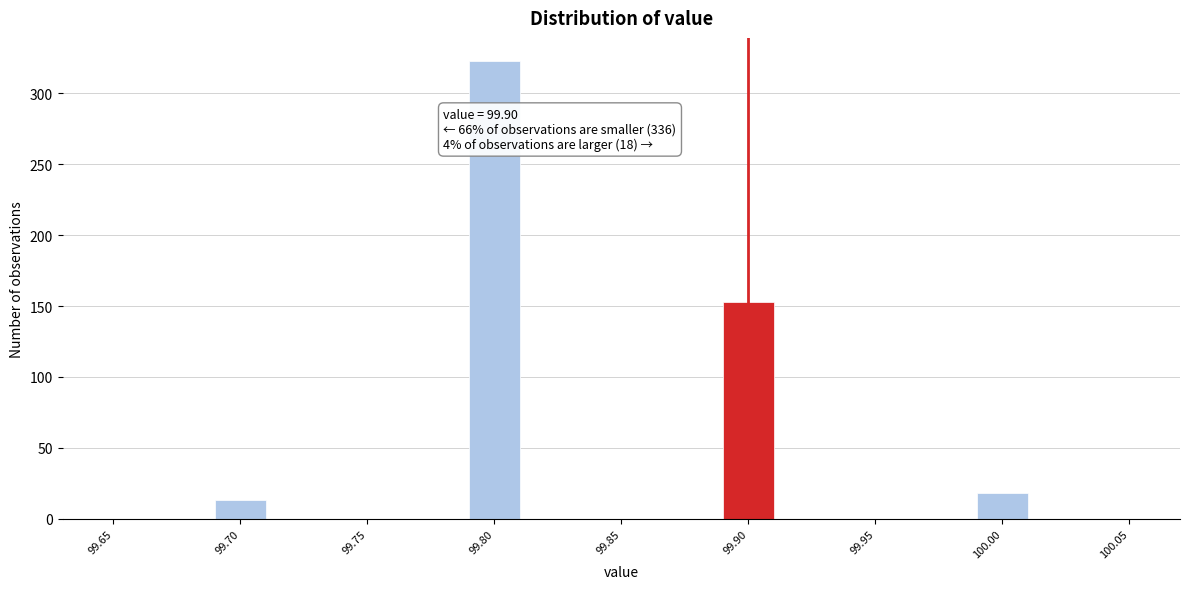

Over which range of the x-axis is the bar tallest?

99.79 to 99.81